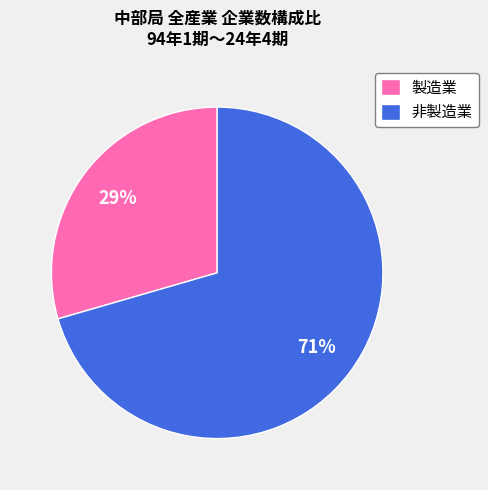

Is it true that 製造業 is 29% of the pie?

True